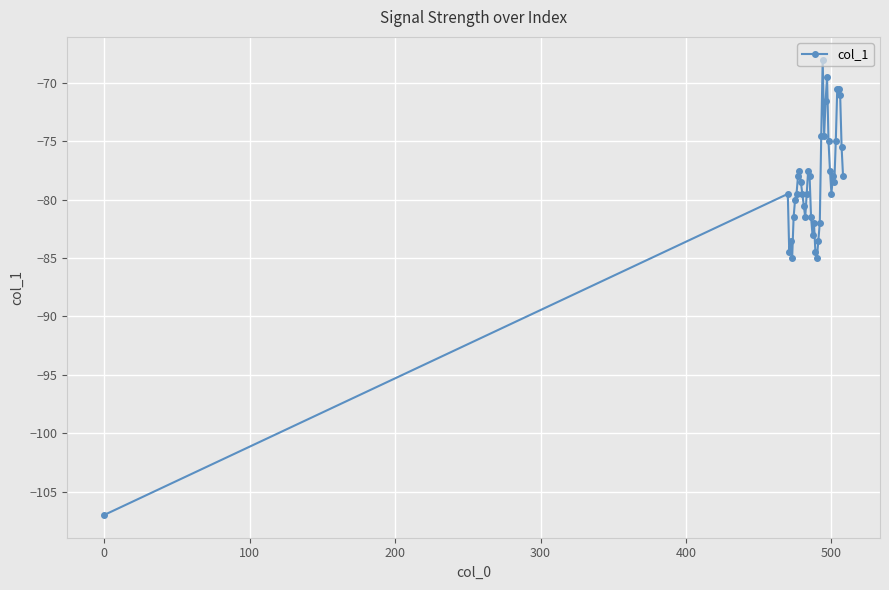

What is the smallest value displayed?

-107.0